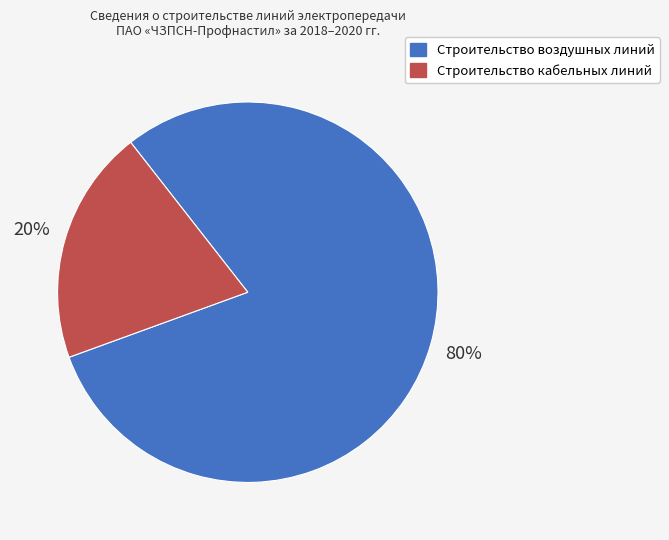

Does any single category account for the majority?

Yes